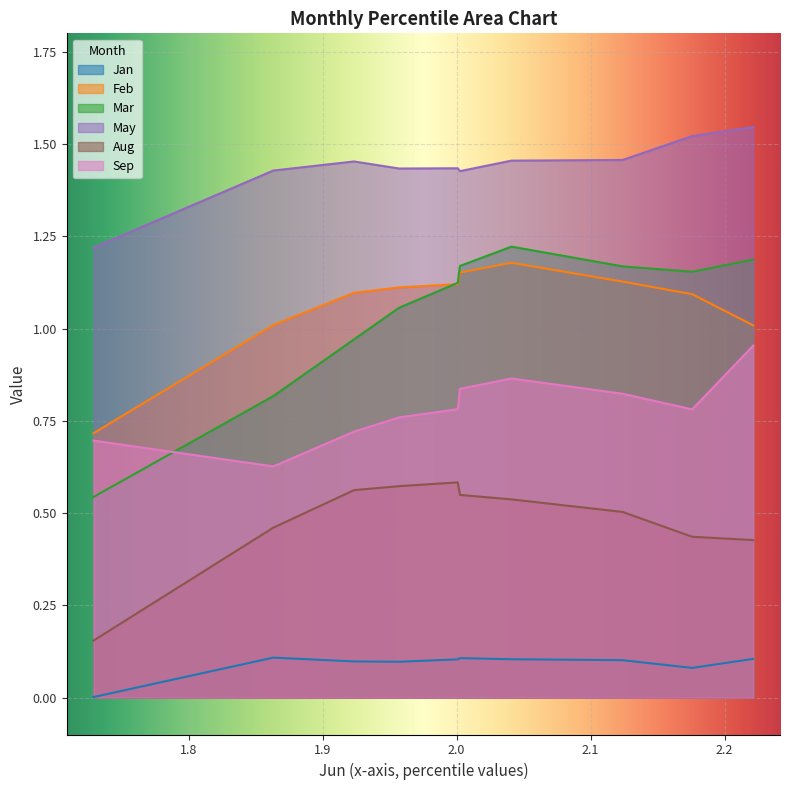

How many lines are shown in the chart?

6